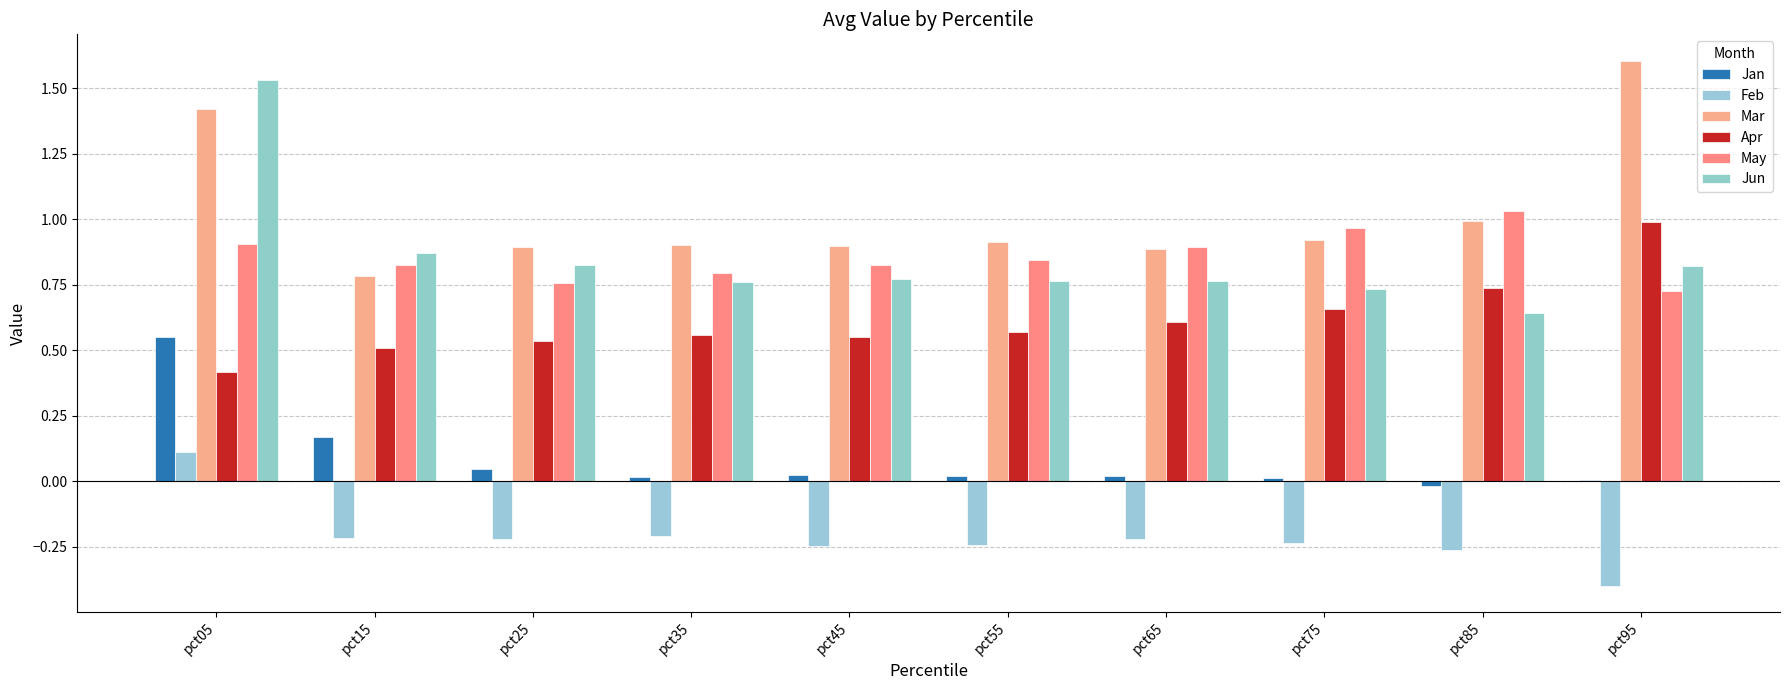

What is the maximum value for Mar?

1.6